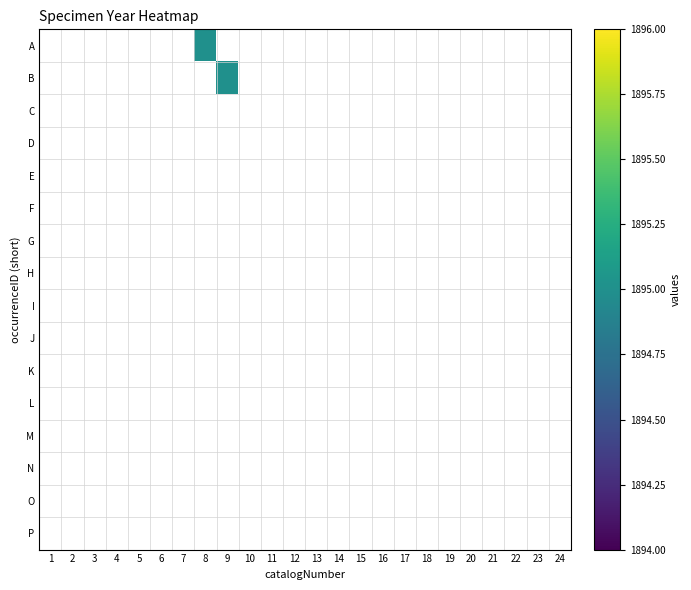

How many series are shown in this chart?

16